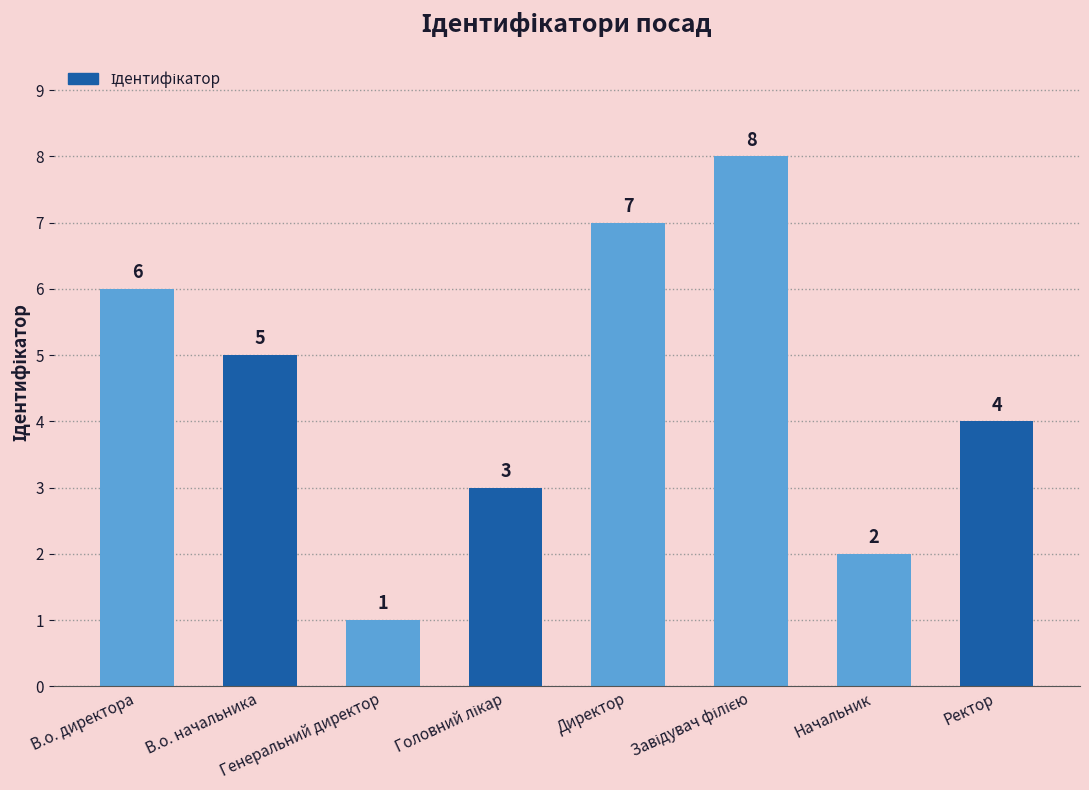

How many bars are there in total?

8